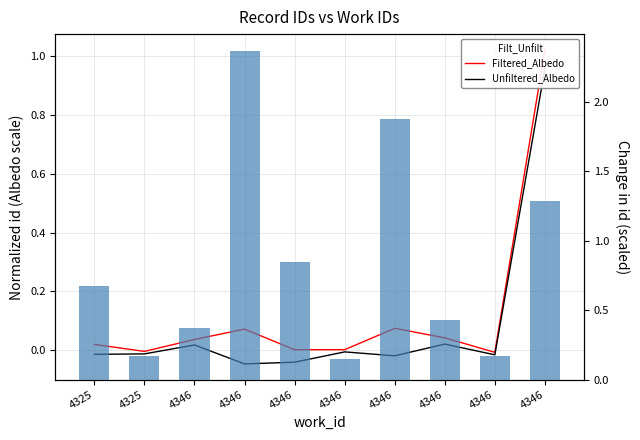

Is it true that Filtered_Albedo equals 0.0 at 4346?

False